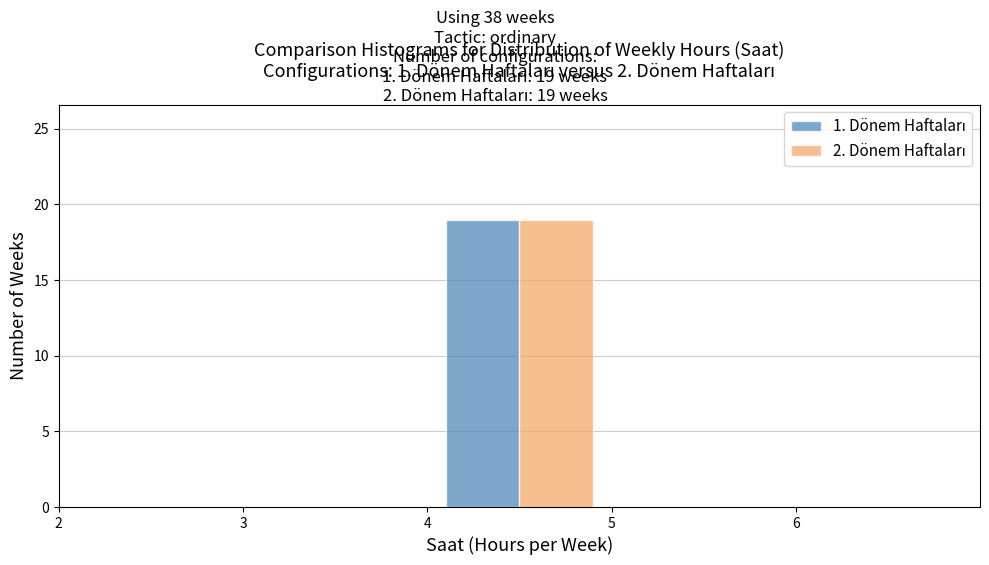

In the 2. Dönem Haftaları series, which range on the x-axis has the tallest bar?

4 to 5